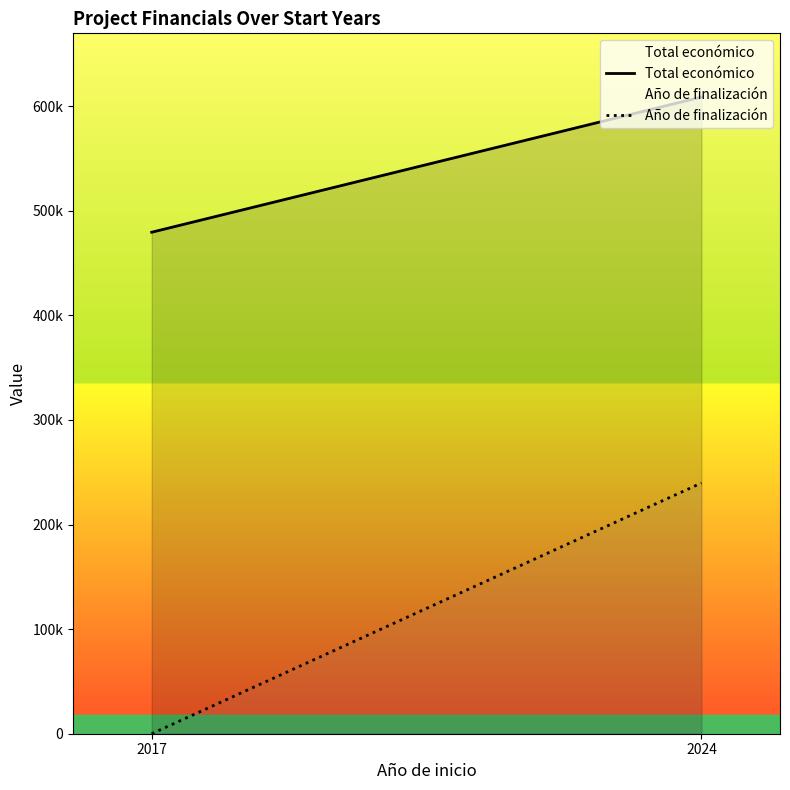

The value of Año de finalización at 2024 is 389962.8. True or false?

False